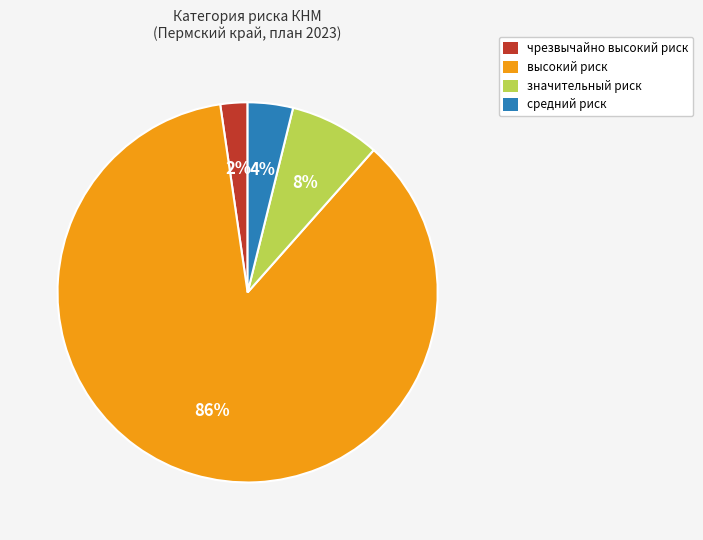

Which has a higher value, высокий риск or значительный риск?

высокий риск